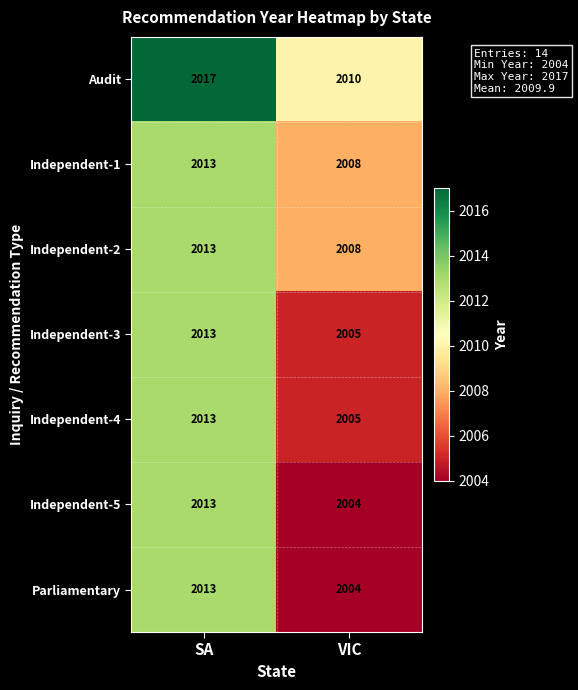

What is the approximate value of Independent-1 at SA?

2013